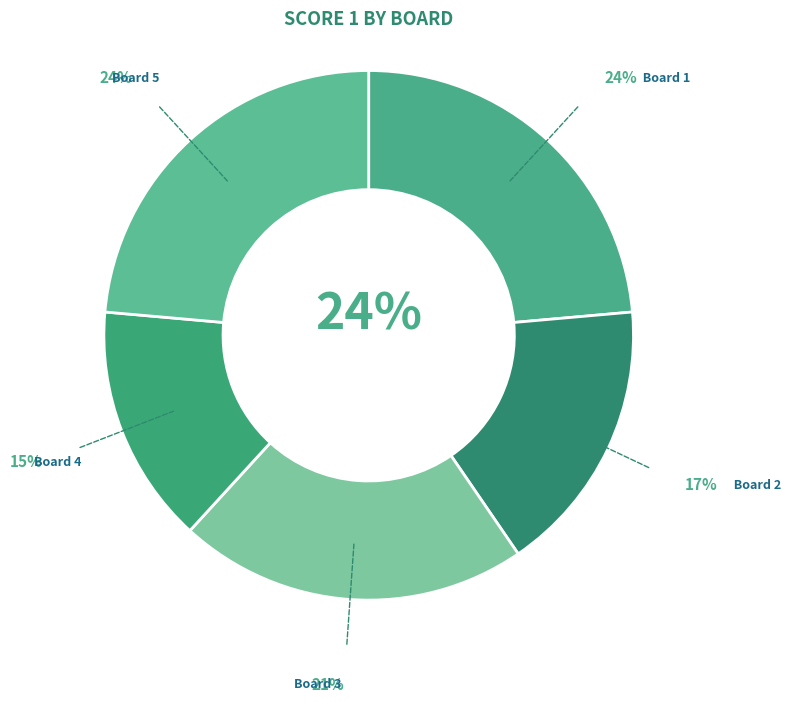

What is the total percentage of Board 3 and Board 1?

44.9%